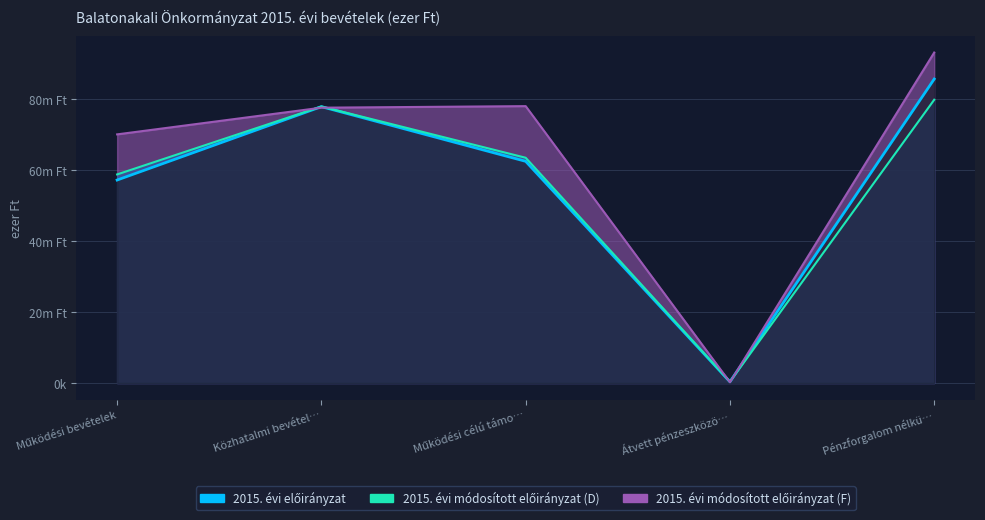

What is the minimum value shown in the chart?

228